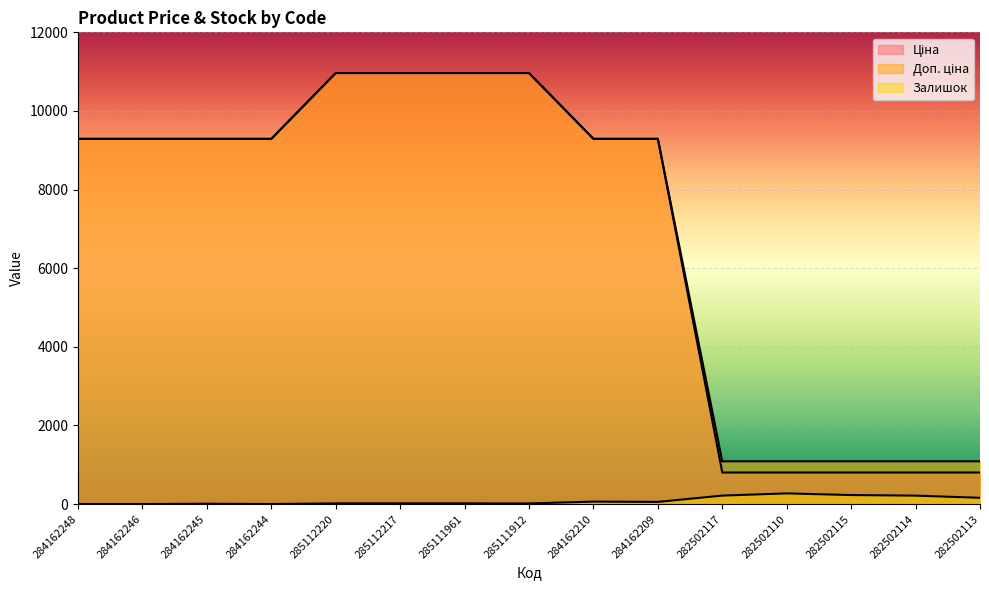

True or false: Ціна has more than 2 interior local peaks.

False